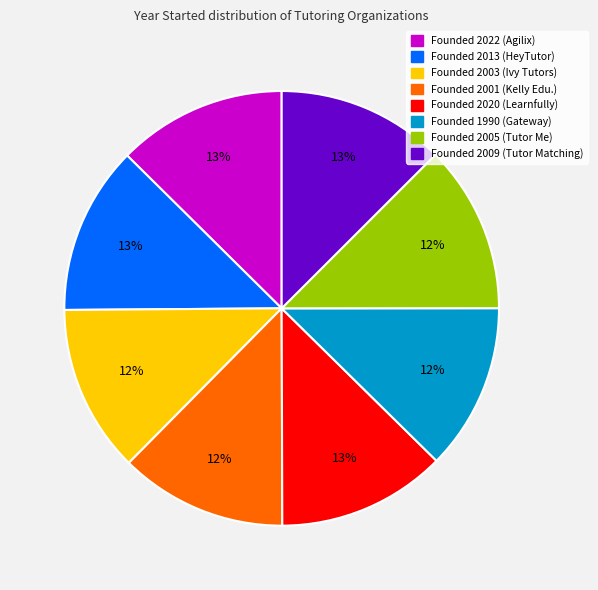

Does any single category account for the majority?

No